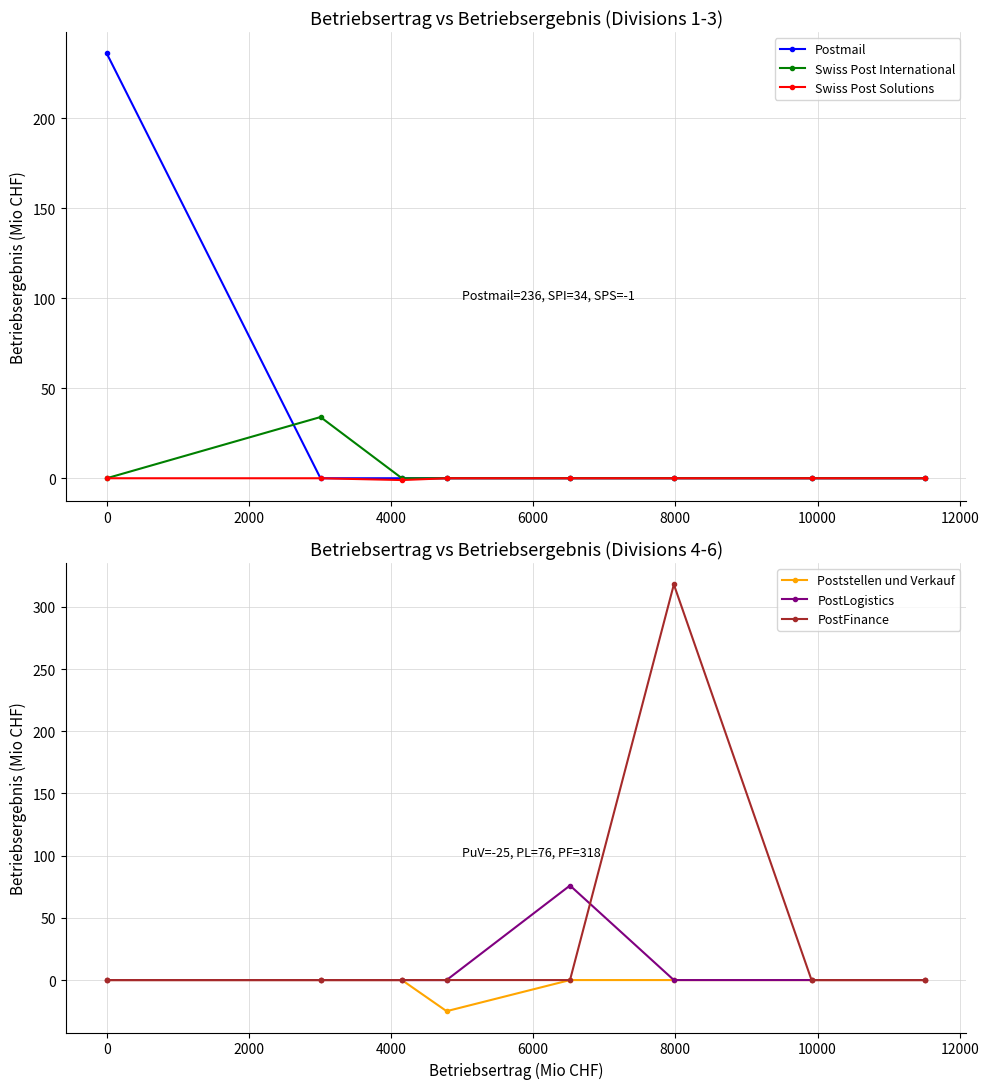

What is the maximum value for PostLogistics?

76